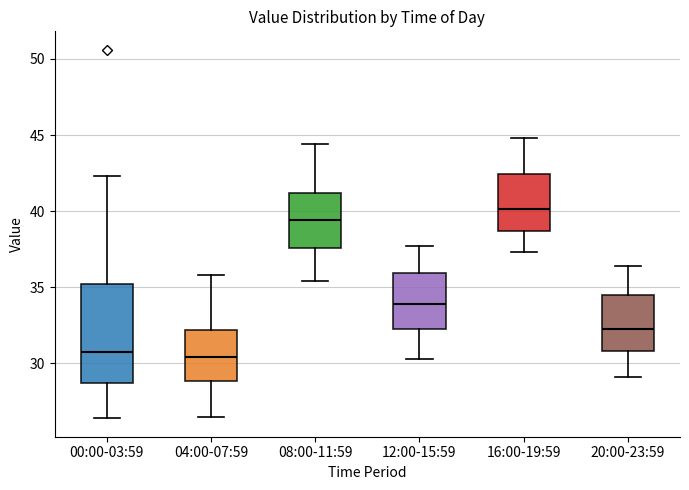

Comparing the boxes themselves (not the whiskers), which one is the tallest?

00:00-03:59